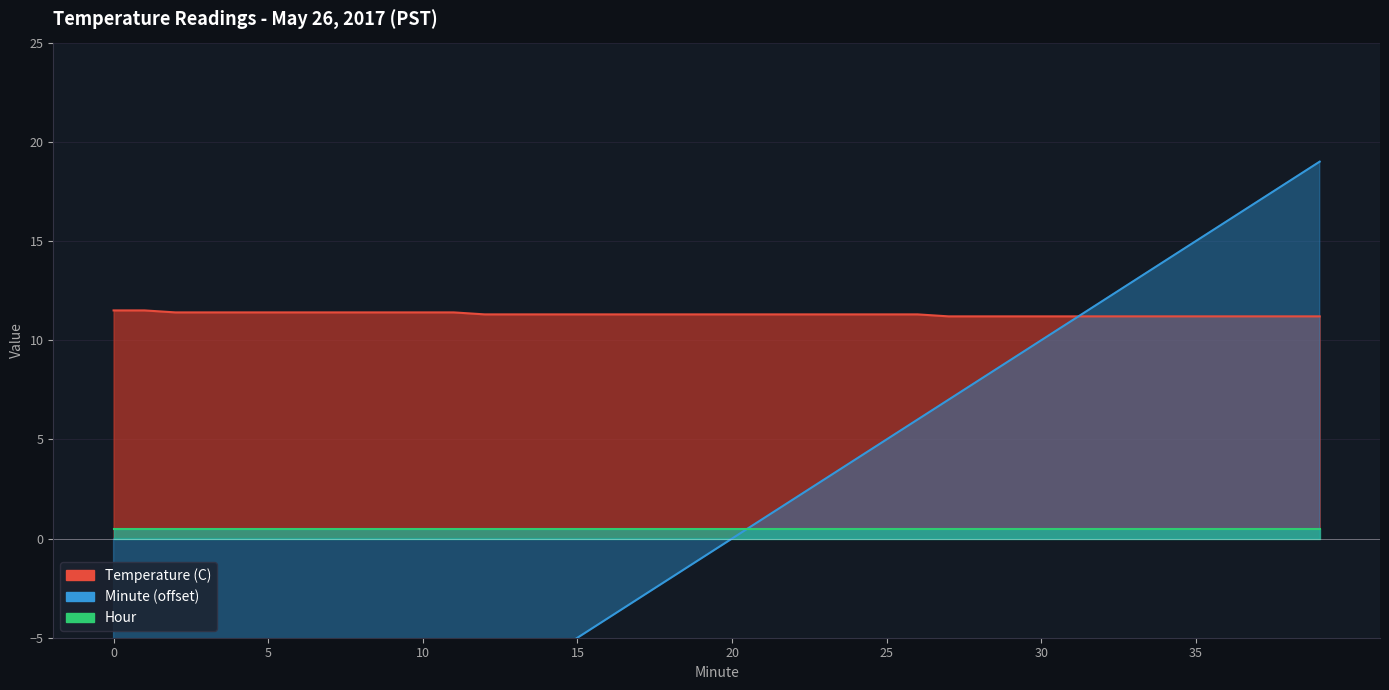

Which label corresponds to the largest value in the chart?

39